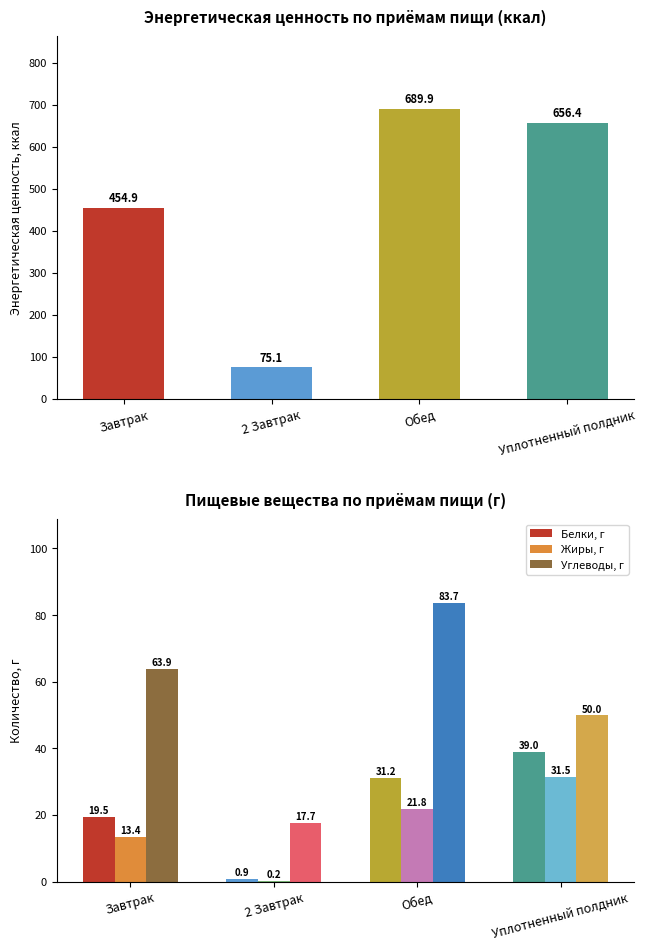

What position from the right is Уплотненный полдник?

1